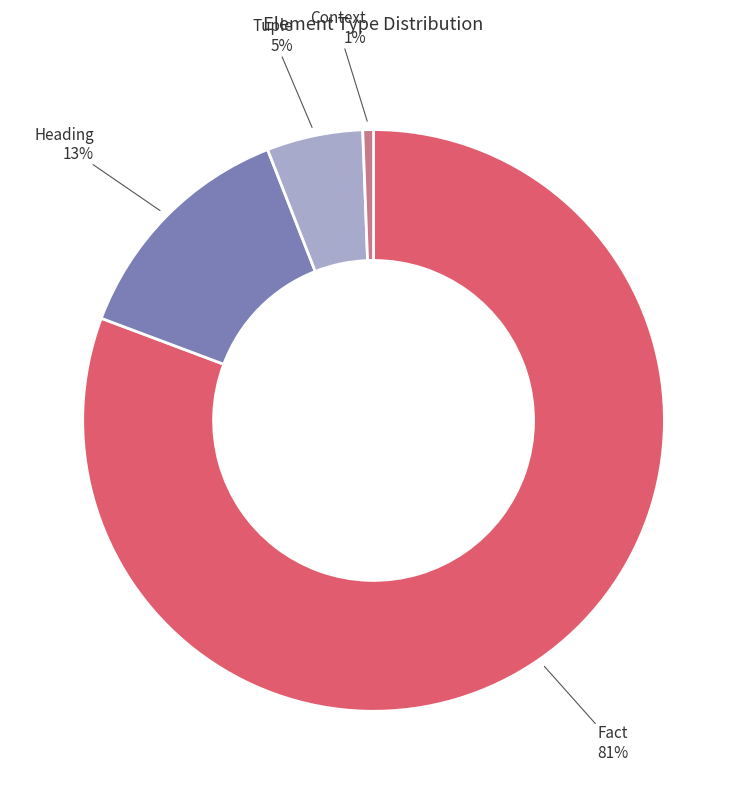

How many slices are in this pie chart?

4